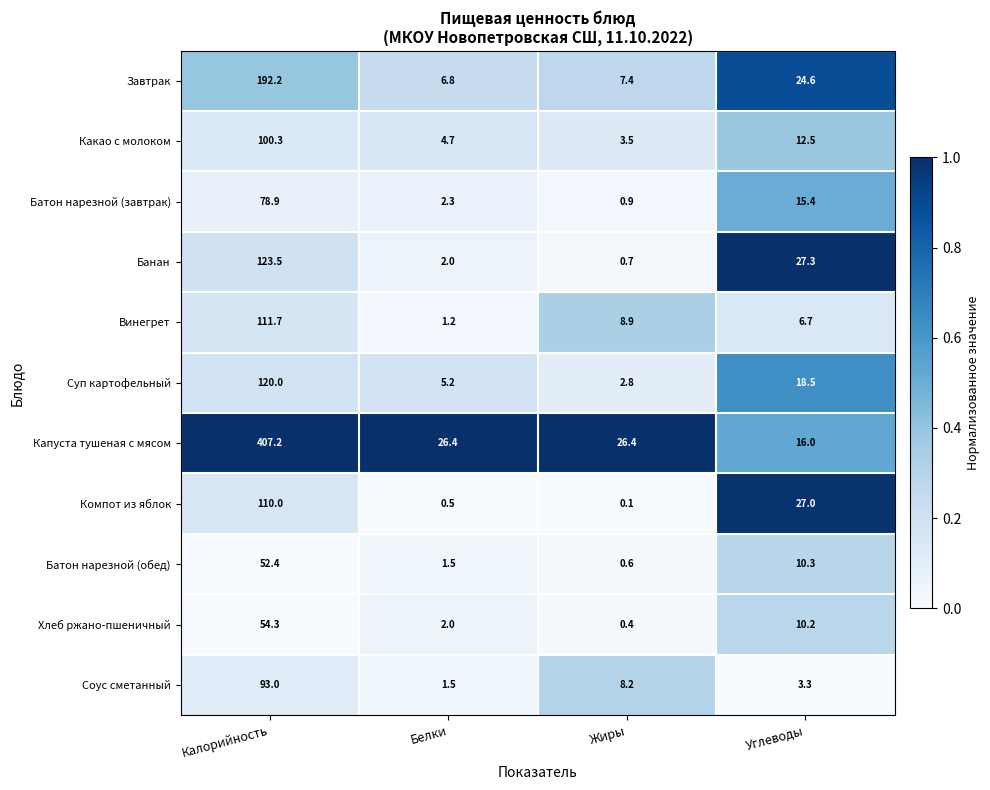

Where does the Компот из яблок series first go above 27?

Калорийность